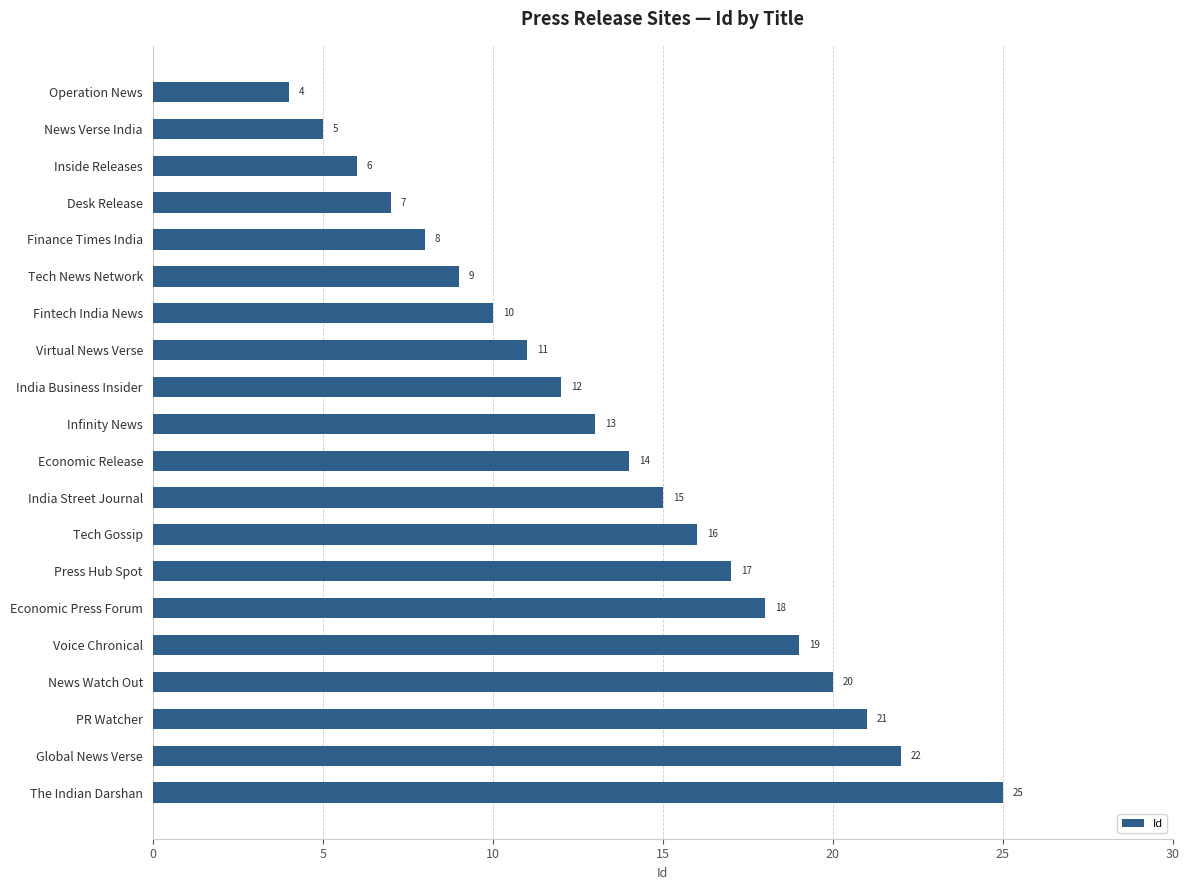

Are the bars horizontal?

Yes